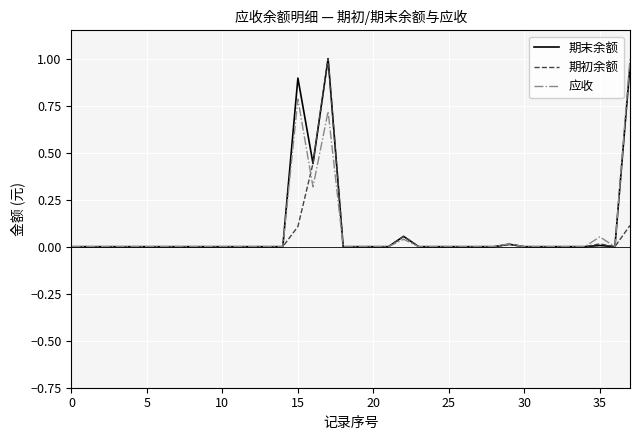

What are all the series names shown in the legend?

期末余额, 期初余额, 应收